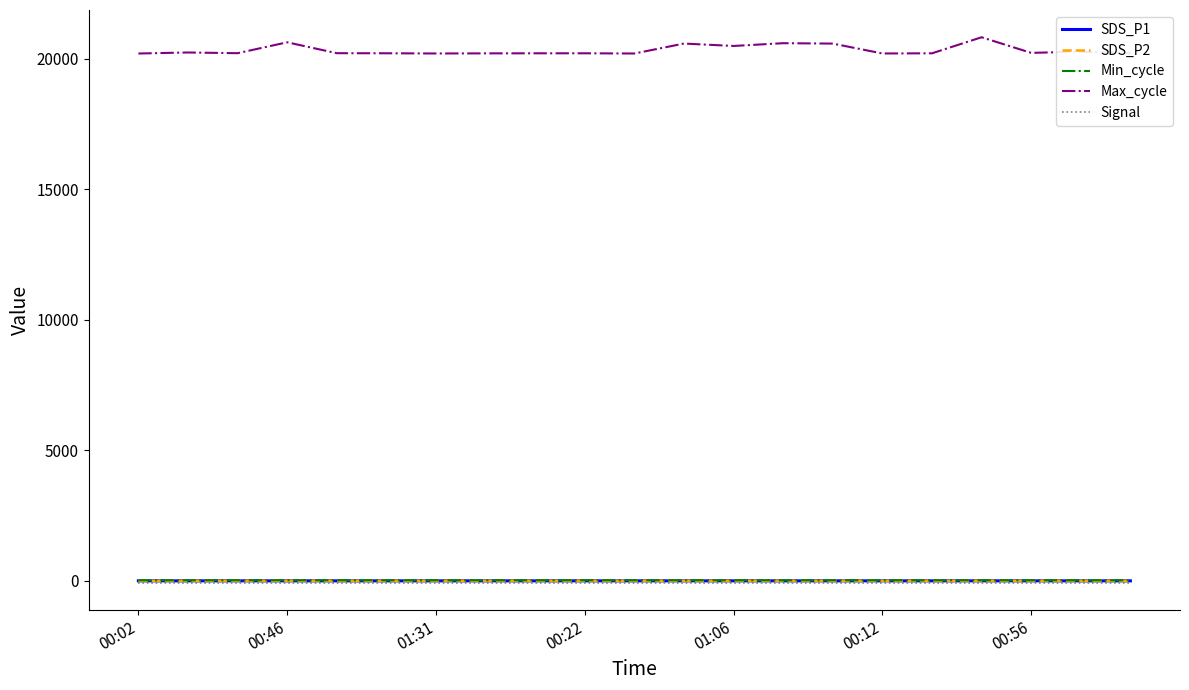

Does the chart have visible grid lines?

No